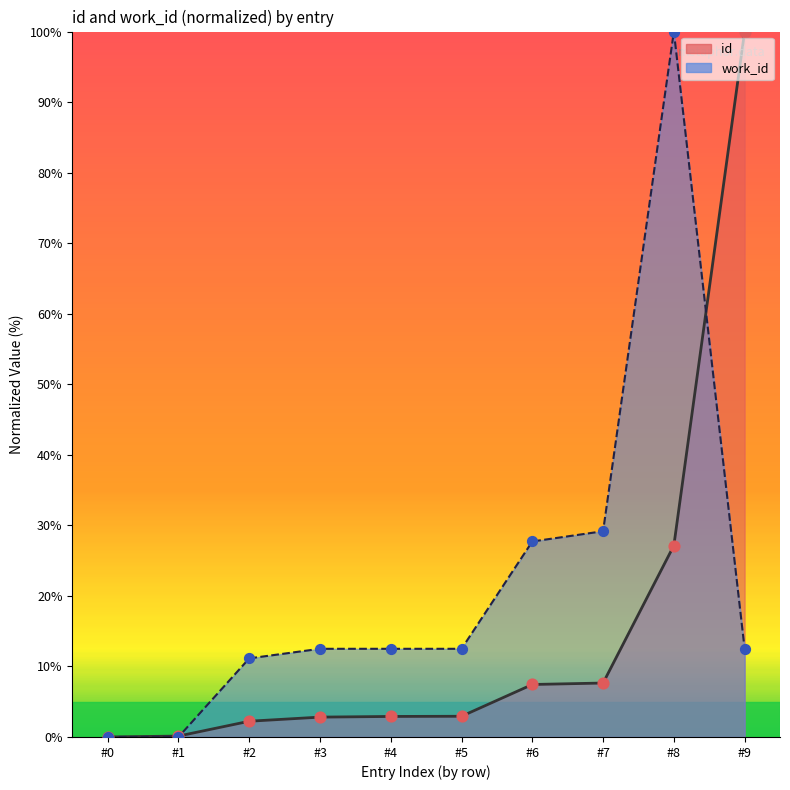

What are all the series names shown in the legend?

id, work_id